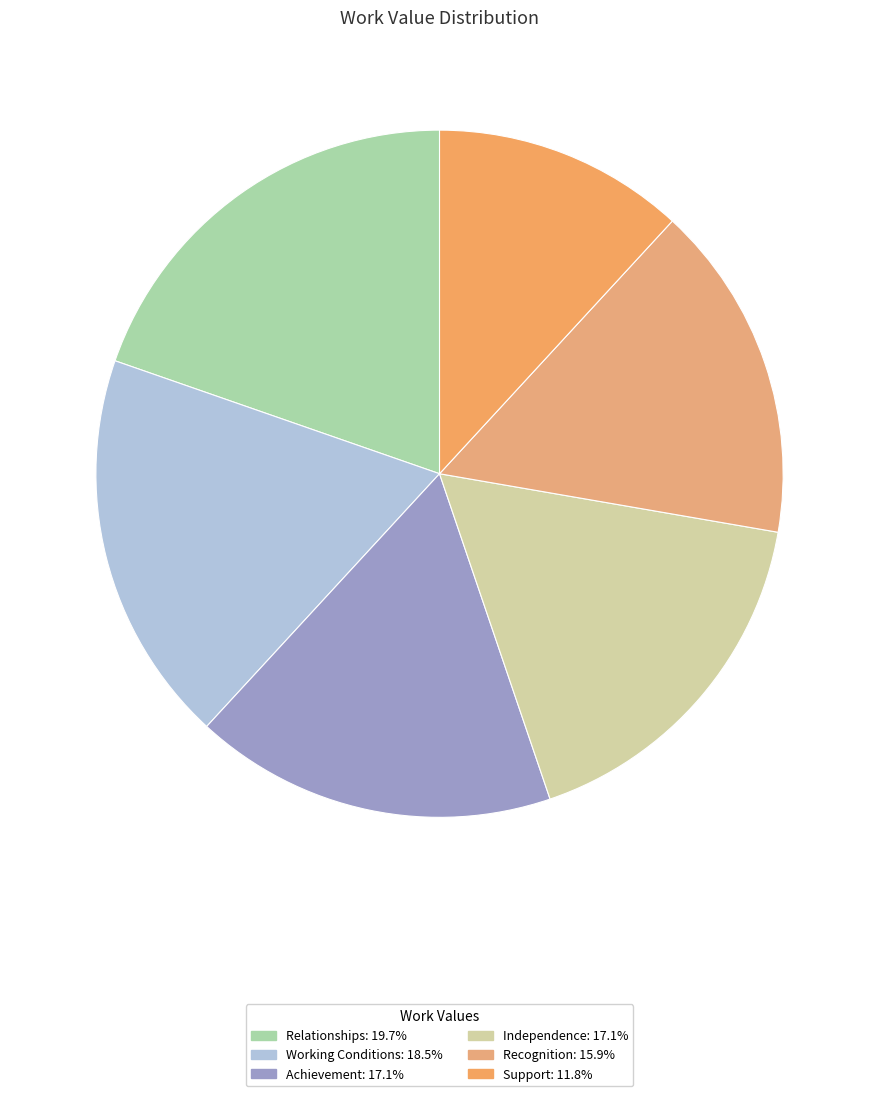

What is the smallest slice in the pie chart?

Support